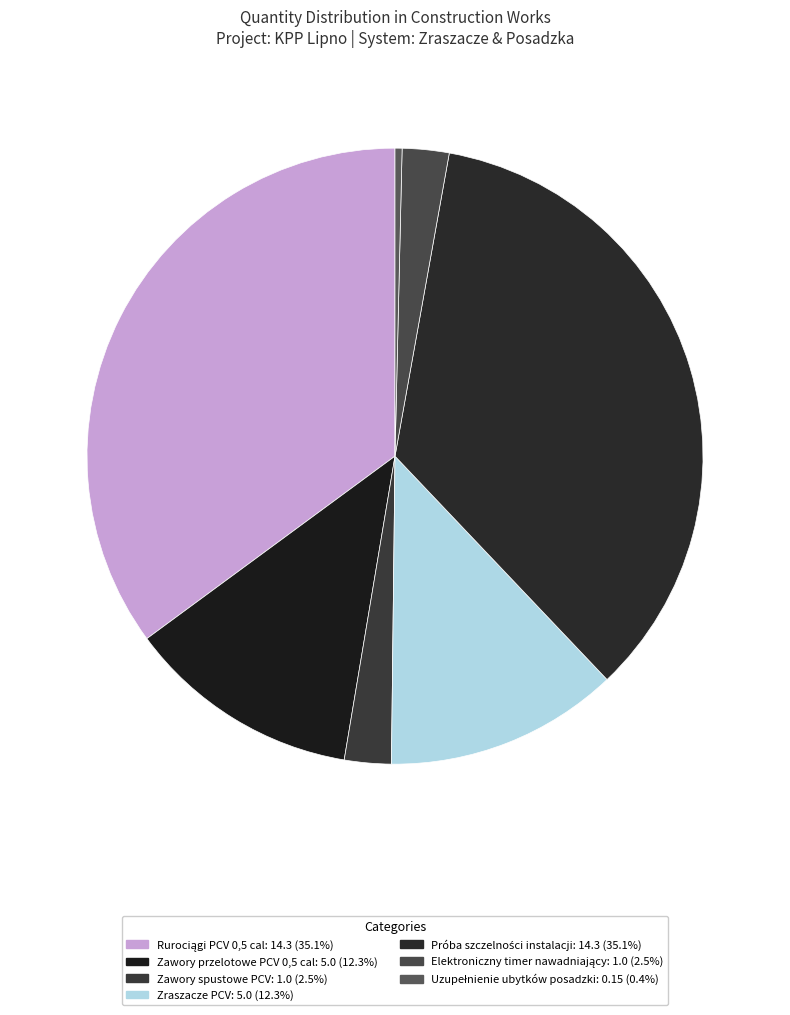

Which slice is the largest?

Rurociągi PCV 0,5 cal